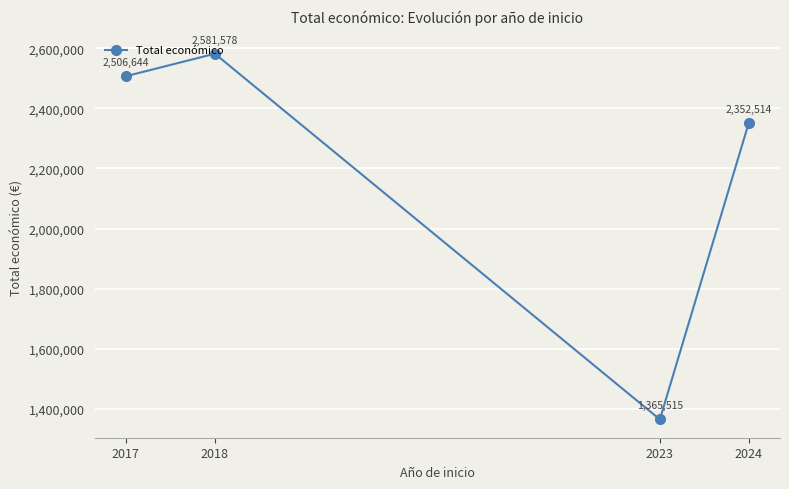

At which category does the data reach its first local valley?

2023